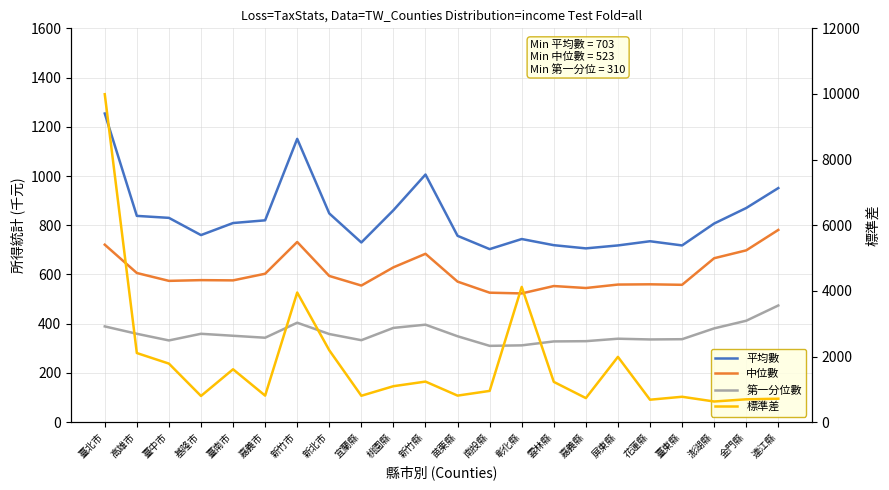

What is the average value of the 第一分位數 series?

359.7